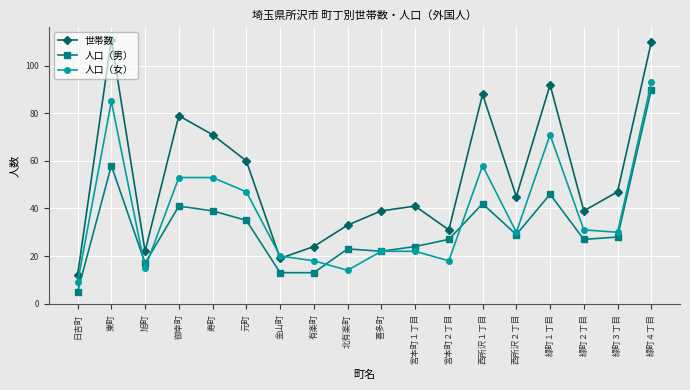

What is the average value of the 人口（男） series?

32